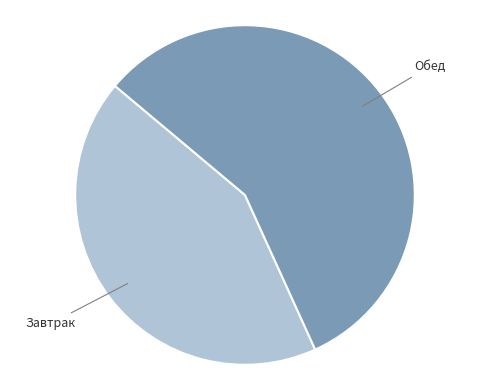

What is the ratio of the value at Завтрак to the value at Обед?

0.8